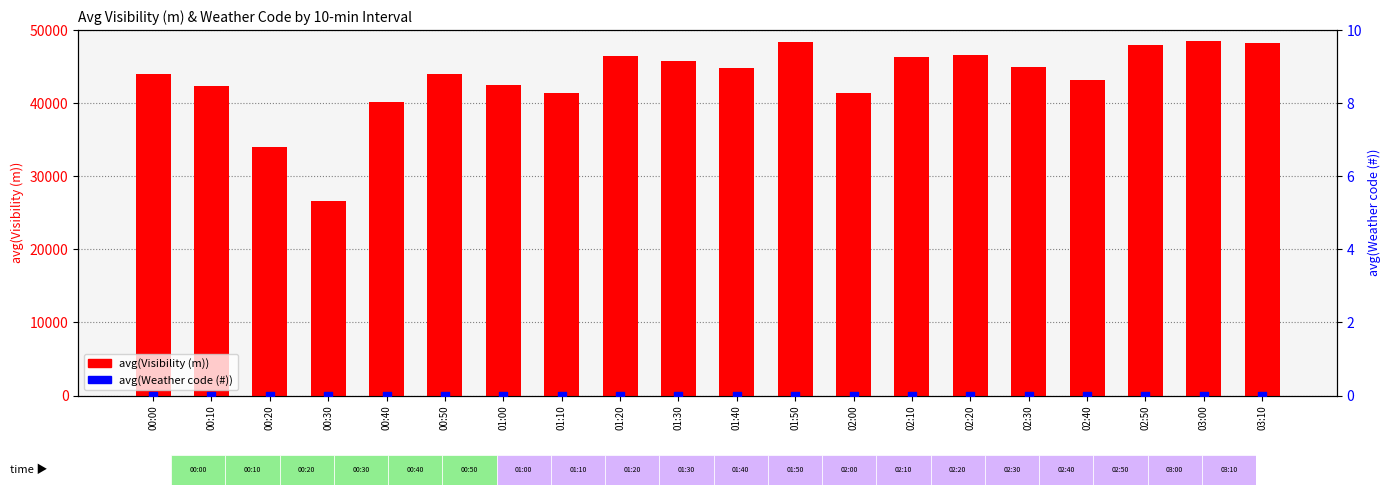

At how many categories does at least one series exceed 33183?

19